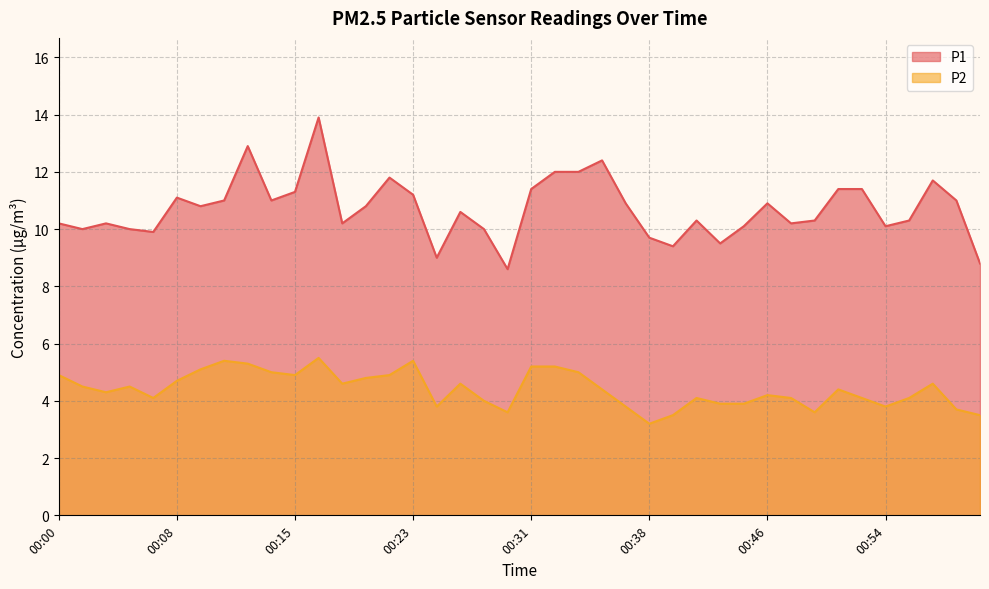

Reading left to right, extract all data points from this chart.

P1: 10.2	10.0	10.2	10.0	9.9	11.1	10.8	11.0	12.9	11.0	11.3	13.9	10.2	10.8	11.8	11.2	9.0	10.6	10.0	8.6	11.4	12.0	12.0	12.4	10.9	9.7	9.4	10.3	9.5	10.1	10.9	10.2	10.3	11.4	11.4	10.1	10.3	11.7	11.0	8.8
P2: 4.9	4.5	4.3	4.5	4.1	4.7	5.1	5.4	5.3	5.0	4.9	5.5	4.6	4.8	4.9	5.4	3.8	4.6	4.0	3.6	5.2	5.2	5.0	4.4	3.8	3.2	3.5	4.1	3.9	3.9	4.2	4.1	3.6	4.4	4.1	3.8	4.1	4.6	3.7	3.5